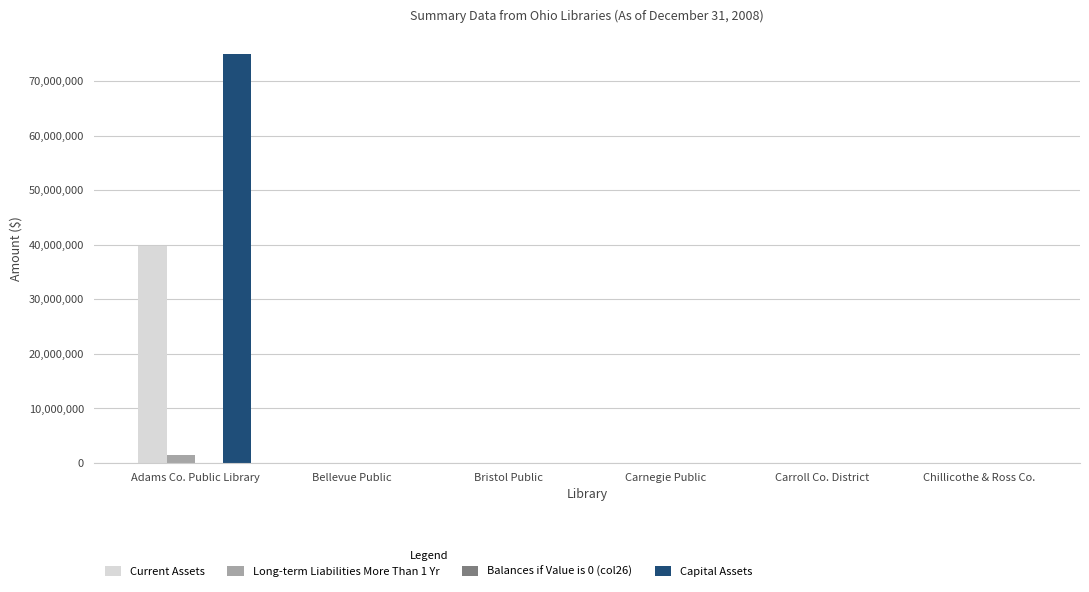

What is the difference between the Capital Assets values at Adams Co. Public Library and Chillicothe & Ross Co.?

74922870